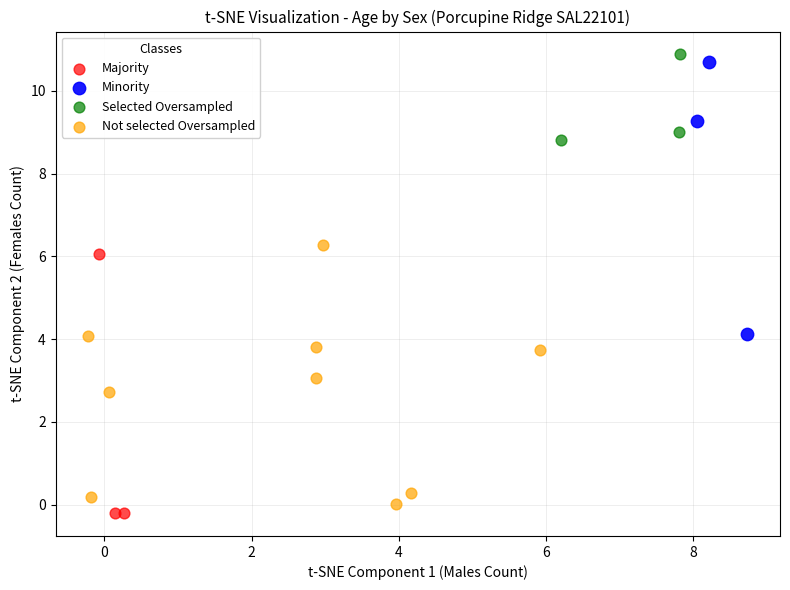

What are all the series names shown in the legend?

Majority, Minority, Selected Oversampled, Not selected Oversampled